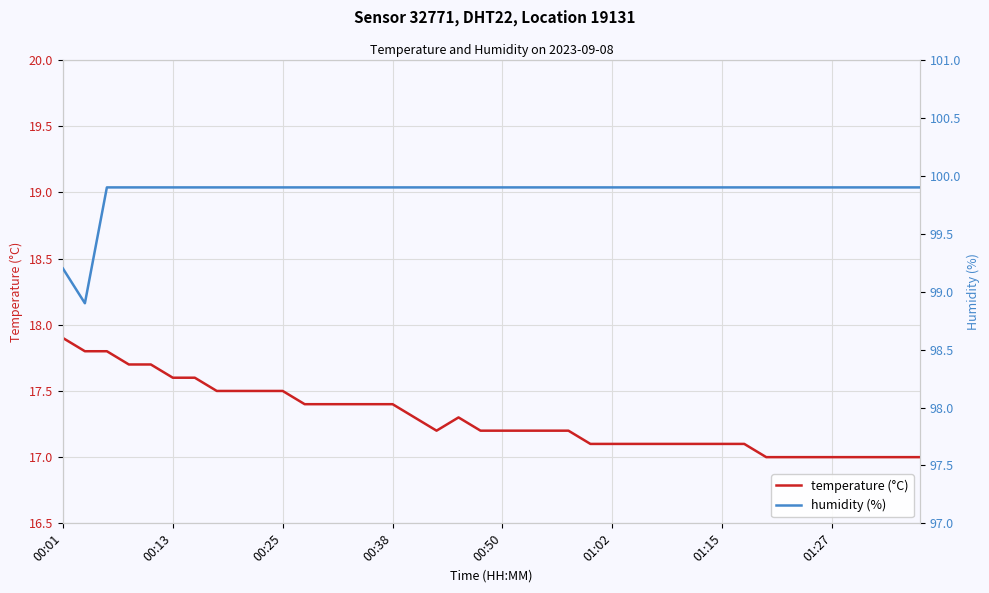

What is the minimum value for temperature (°C)?

17.0